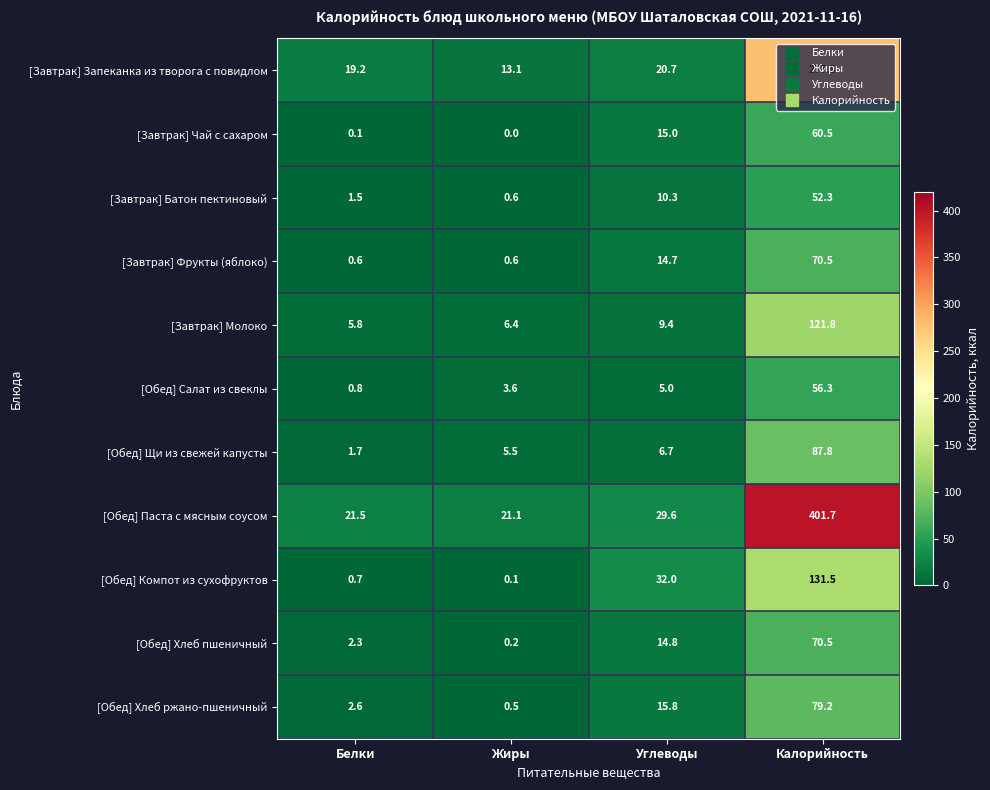

What value does the [Завтрак] Фрукты (яблоко) series have at Белки?

0.6